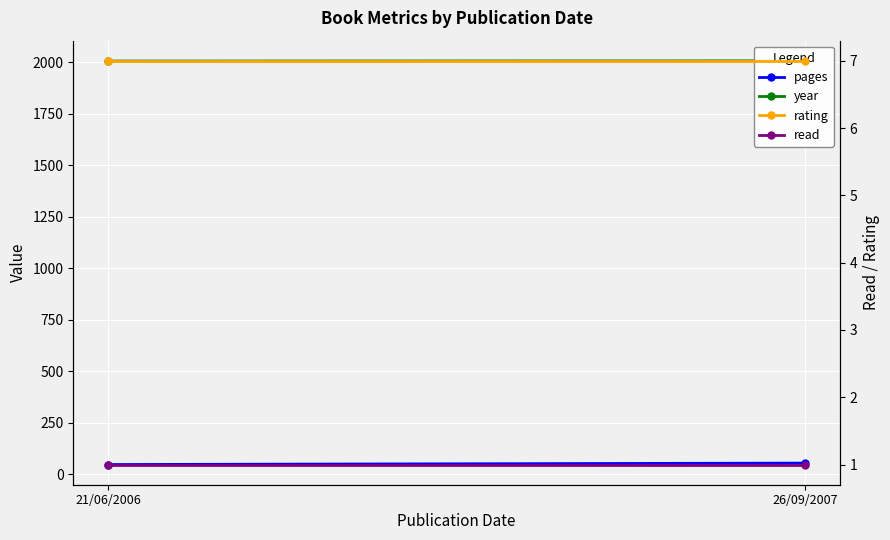

Which series has the largest total across all categories?

year